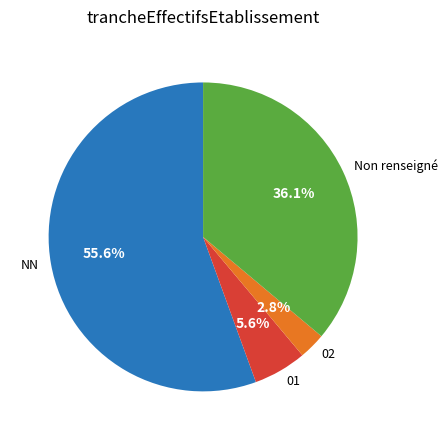

To the nearest percent, what is the difference between the largest and smallest slice percentages?

53%